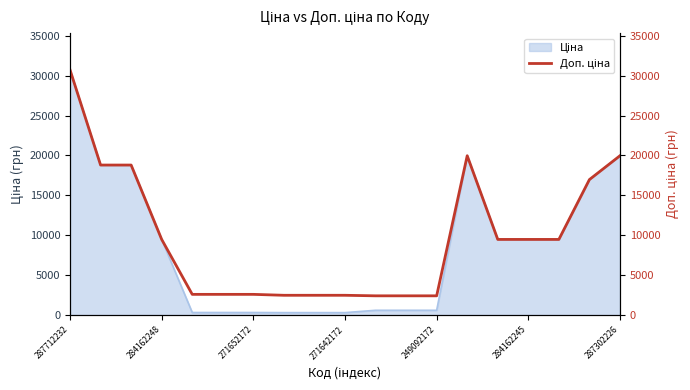

What position from the left is 284162245?

6